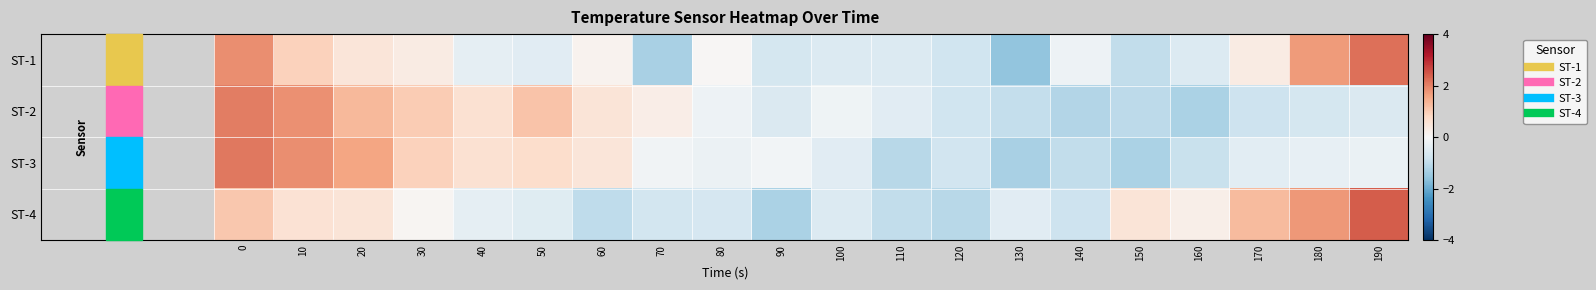

Reading left to right, list all the values displayed in this chart.

ST-1: 0=1.9	10=0.9	20=0.5	30=0.3	40=-0.4	50=-0.5	60=0.1	70=-1.3	80=0.1	90=-0.7	100=-0.5	110=-0.5	120=-0.8	130=-1.6	140=-0.2	150=-1.0	160=-0.5	170=0.3	180=1.7	190=2.2
ST-2: 0=2.0	10=1.8	20=1.3	30=1.0	40=0.6	50=1.2	60=0.5	70=0.3	80=-0.2	90=-0.6	100=-0.2	110=-0.5	120=-0.8	130=-1.0	140=-1.2	150=-1.0	160=-1.3	170=-0.8	180=-0.7	190=-0.6
ST-3: 0=2.1	10=1.9	20=1.6	30=0.9	40=0.6	50=0.7	60=0.5	70=-0.1	80=-0.2	90=-0.1	100=-0.5	110=-1.1	120=-0.8	130=-1.3	140=-1.0	150=-1.3	160=-0.9	170=-0.4	180=-0.3	190=-0.3
ST-4: 0=1.1	10=0.6	20=0.5	30=0.1	40=-0.3	50=-0.5	60=-1.0	70=-0.7	80=-0.7	90=-1.3	100=-0.5	110=-1.0	120=-1.1	130=-0.4	140=-0.8	150=0.5	160=0.2	170=1.3	180=1.7	190=2.4